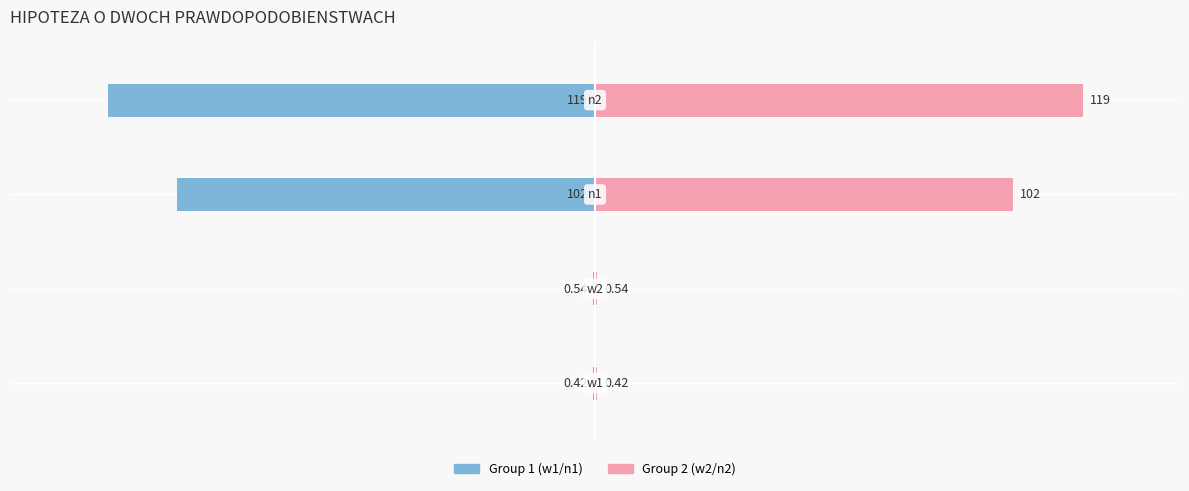

The value of Group 1 at 1 is -0.0. True or false?

False